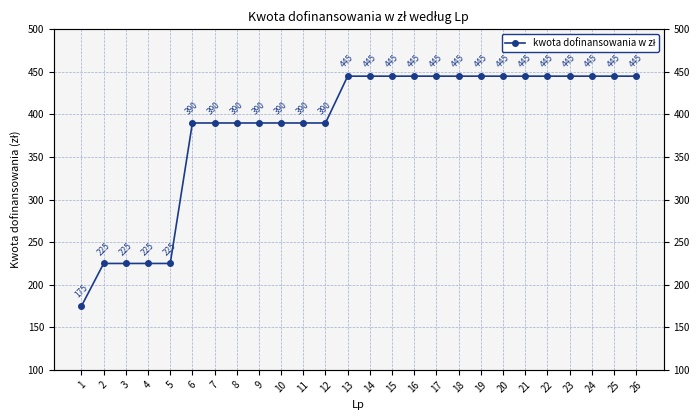

What is the change in value from 10 to 17?

+55